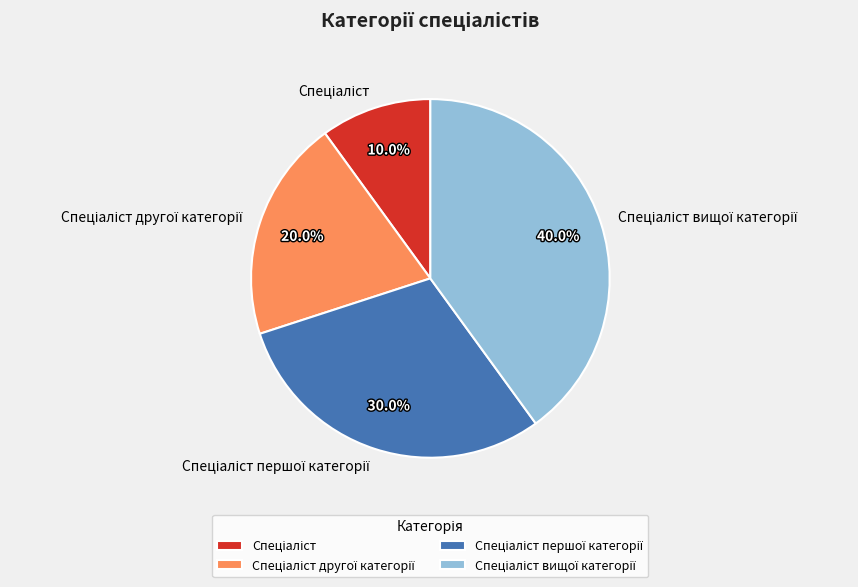

Count the number of slices in the pie.

4